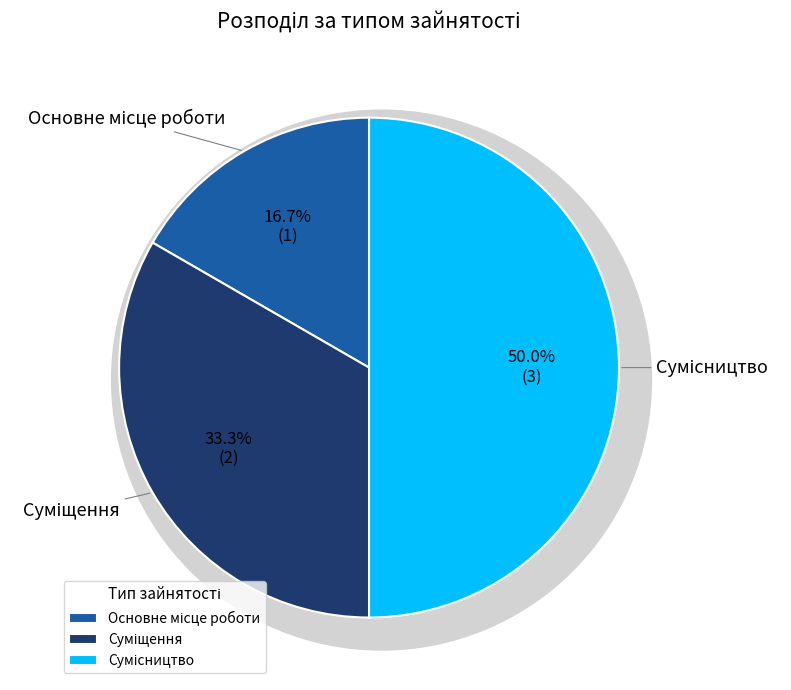

What is the smallest slice in the pie chart?

Основне місце роботи